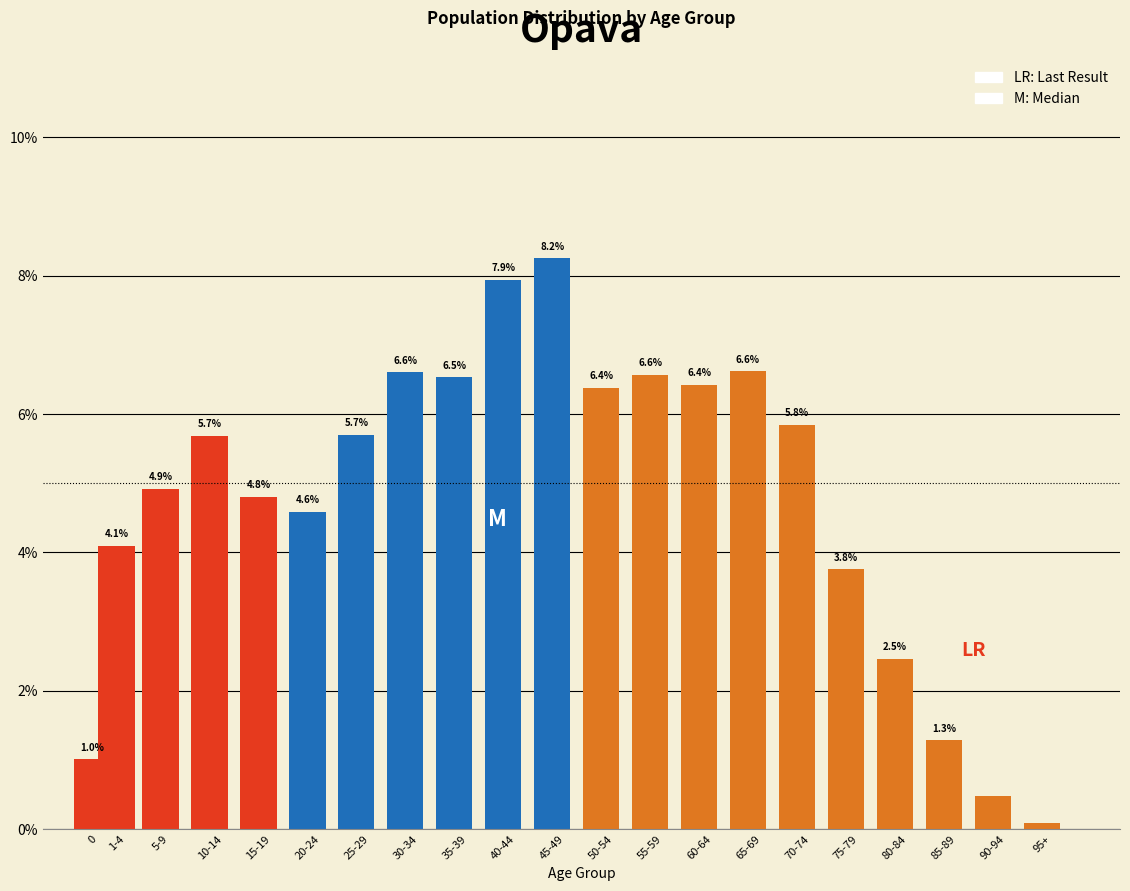

What is the average value?

4.8